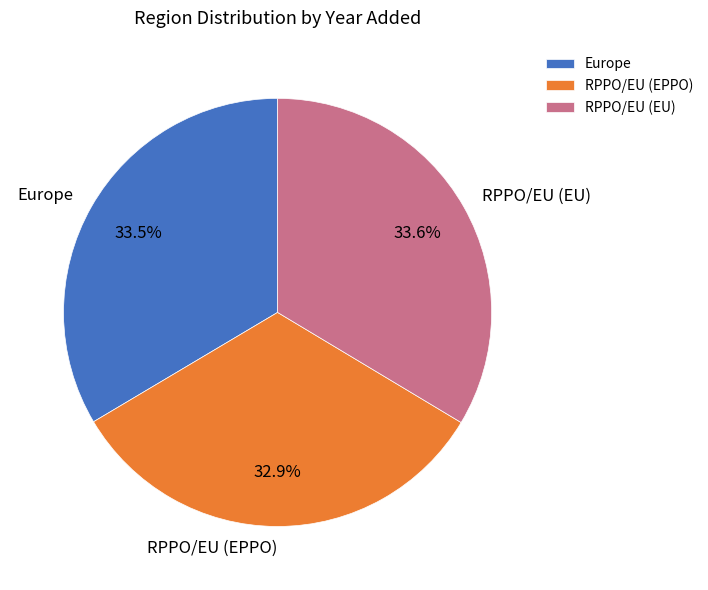

Is it true that RPPO/EU (EU) is 43% of the pie?

False